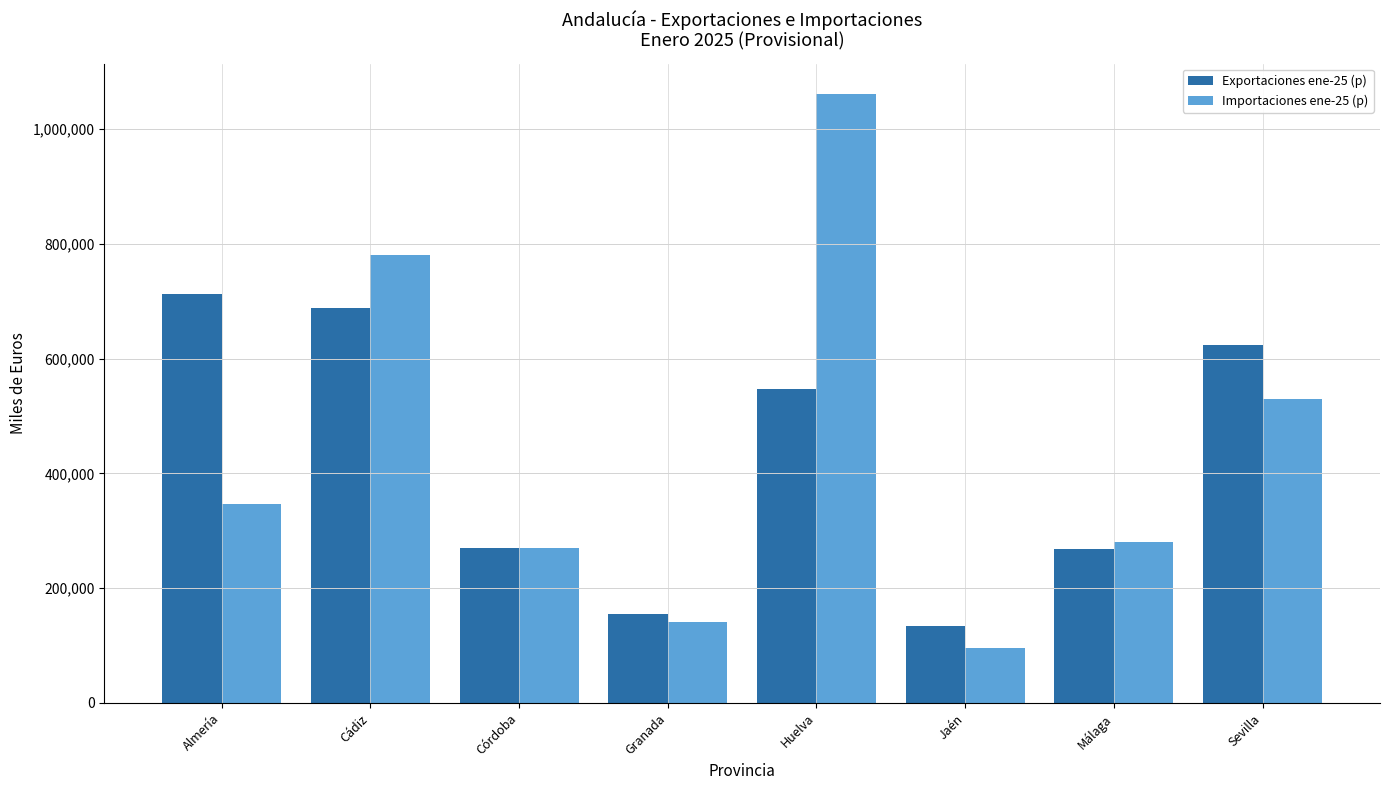

What position from the right is Córdoba?

6